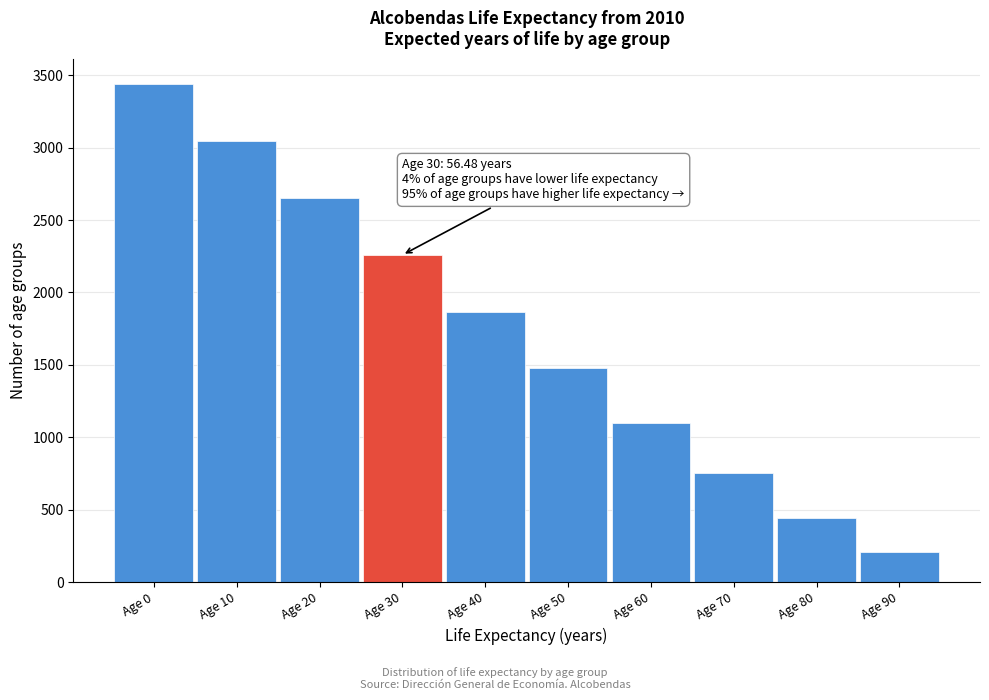

Reading left to right, what are all the values shown in this chart?

3442	3046	2650	2259	1864	1477	1098	756	443	209